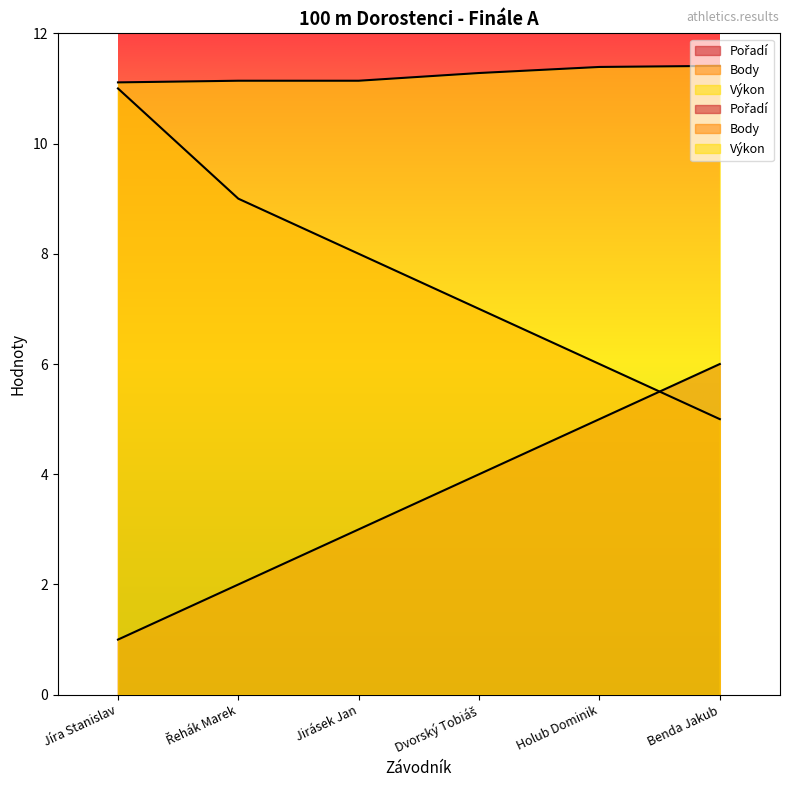

What is the value of the Body point at the 4th from the left?

7.0